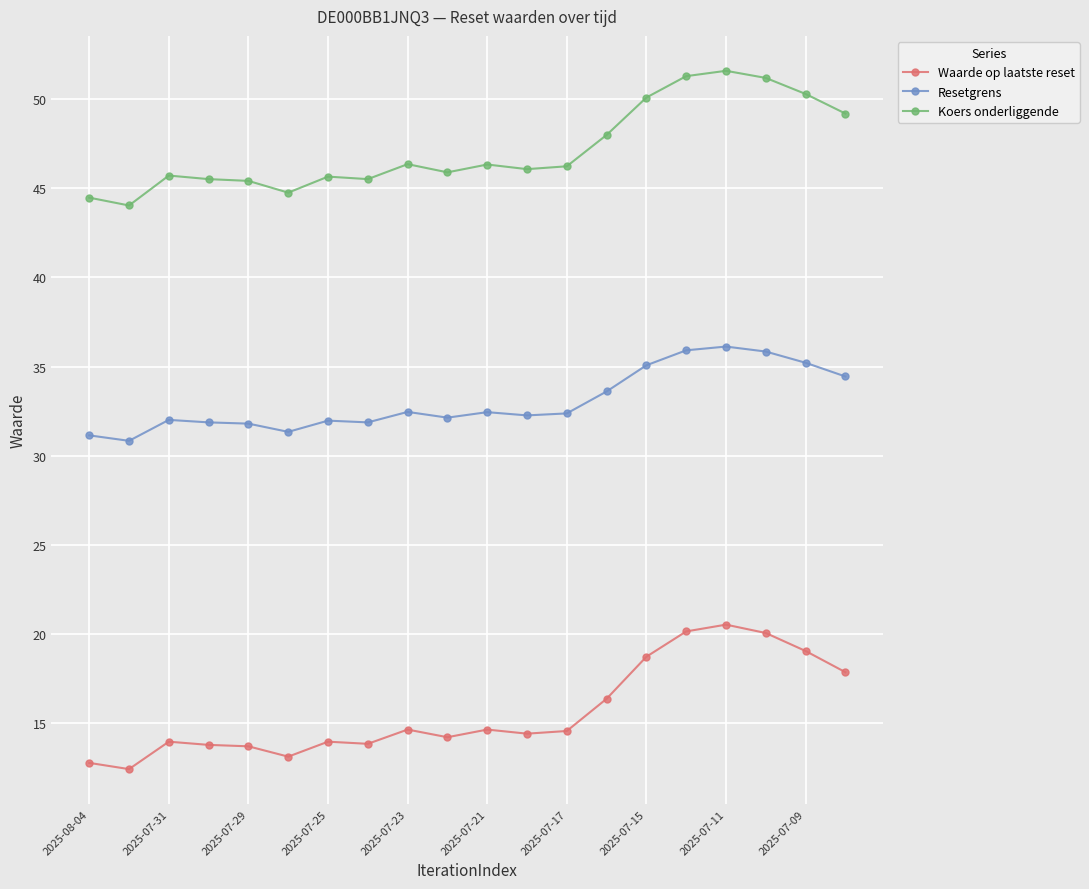

List the series in order of their peak value, highest first.

Koers onderliggende, Resetgrens, Waarde op laatste reset